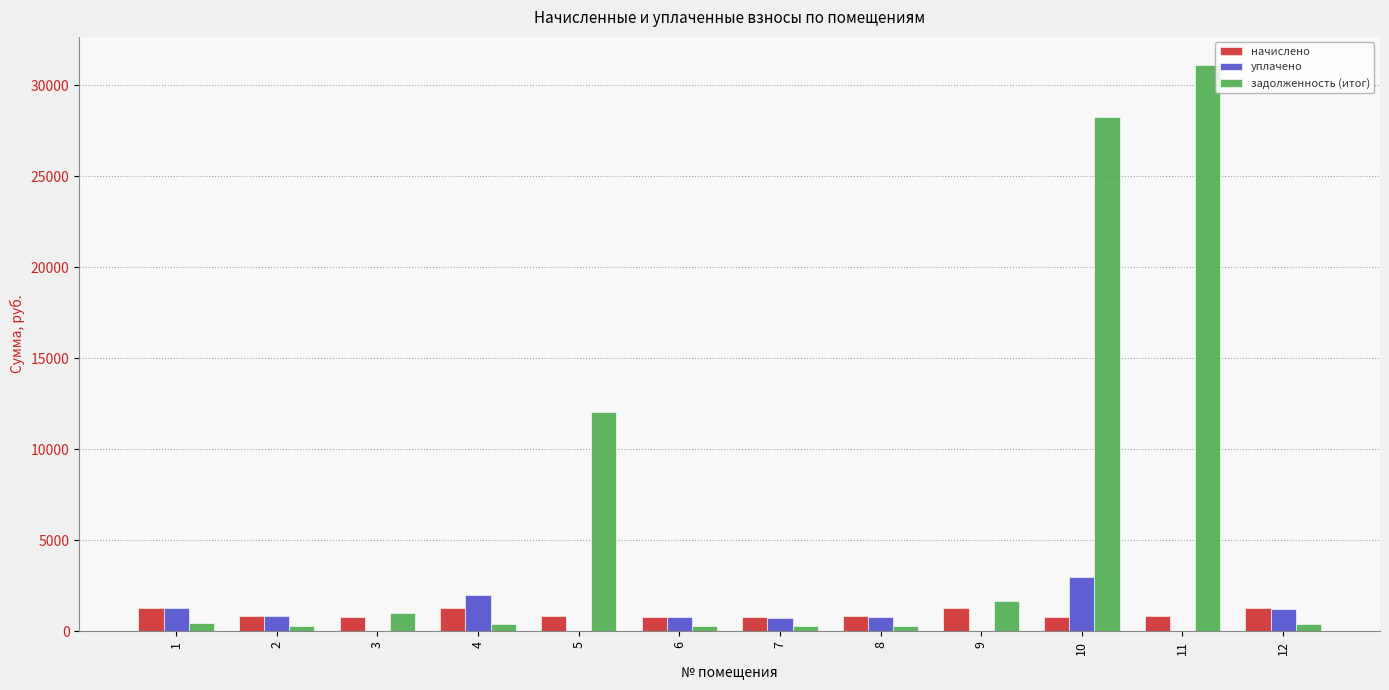

Is the value of уплачено at 4 greater than the value of начислено at 9?

Yes